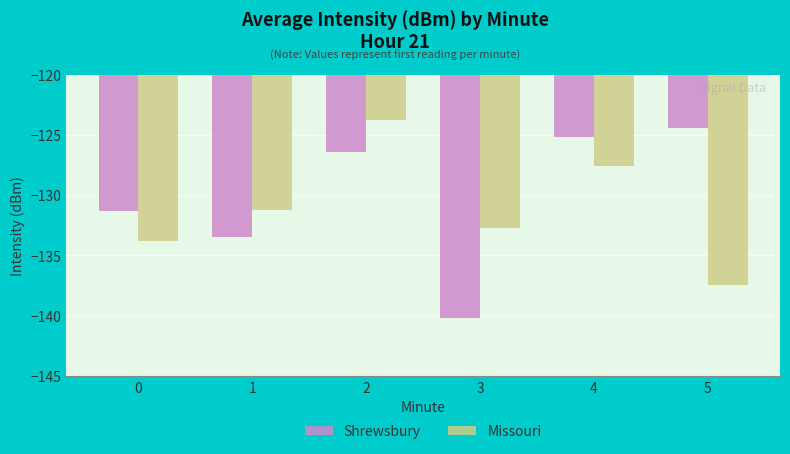

At how many categories does at least one series exceed -132?

5